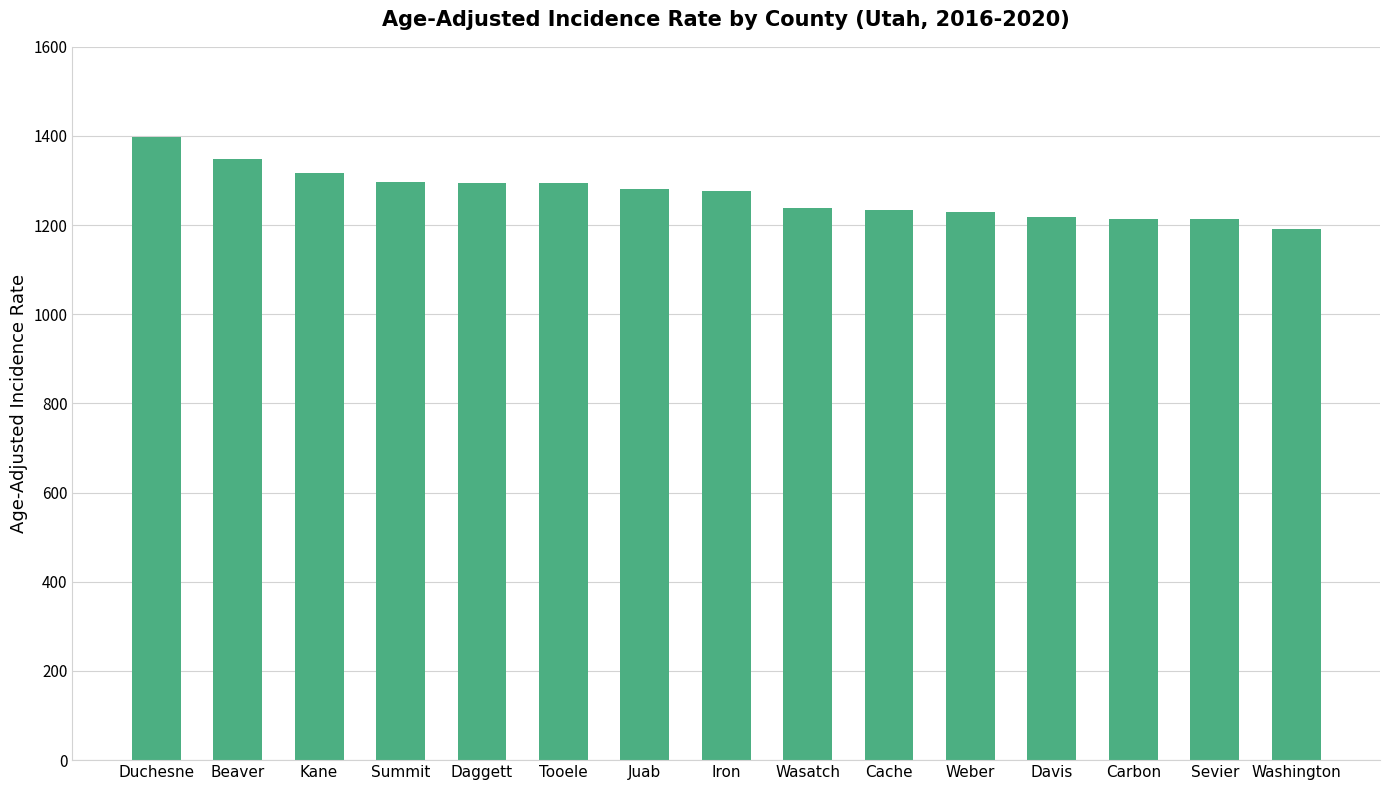

Which category has the lowest value across all series?

Washington